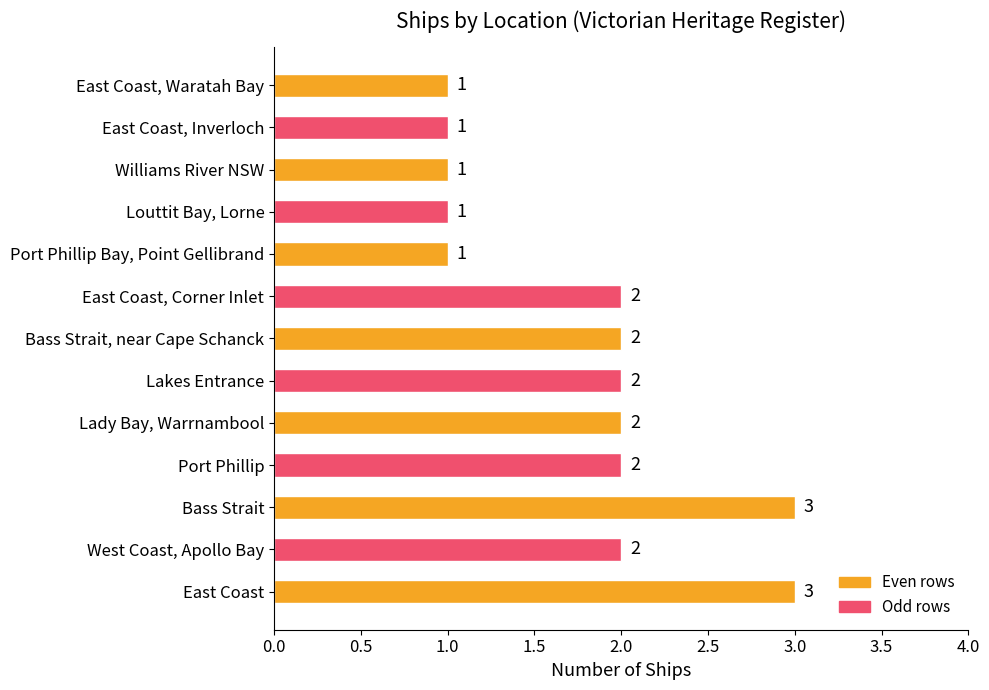

How many values are between 1 and 2?

11